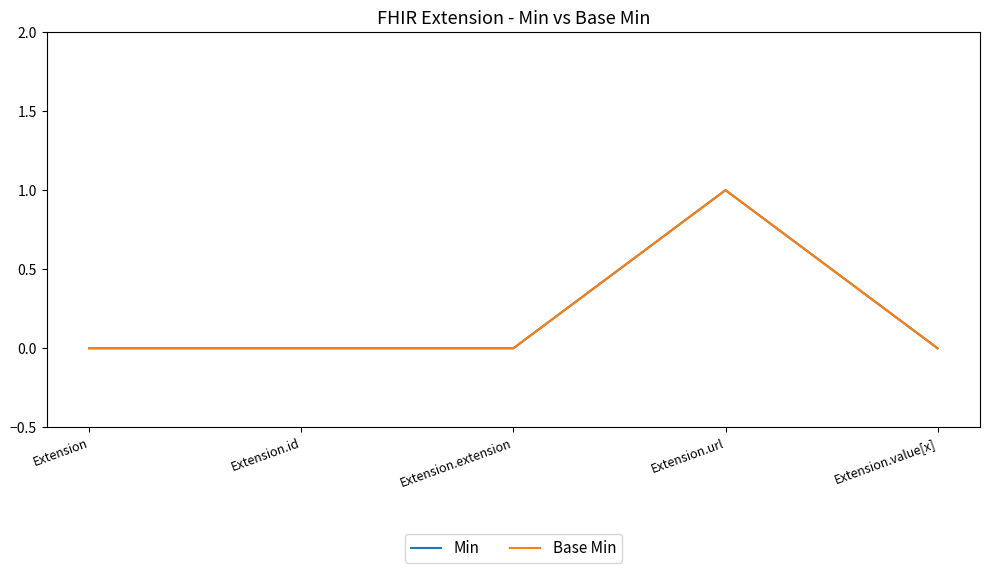

Does the chart have visible grid lines?

No